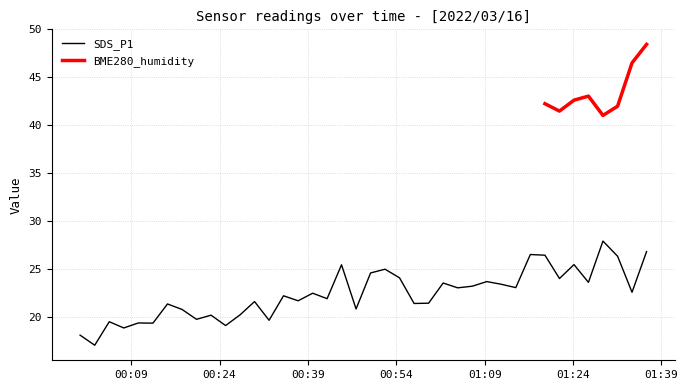

What is the sum of all values?

897.3